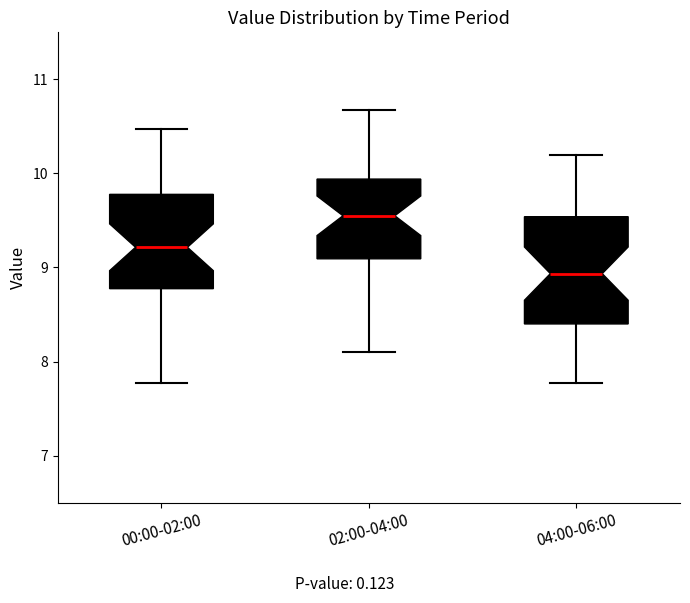

Which box is the tallest, from its lower edge to its upper edge?

04:00-06:00